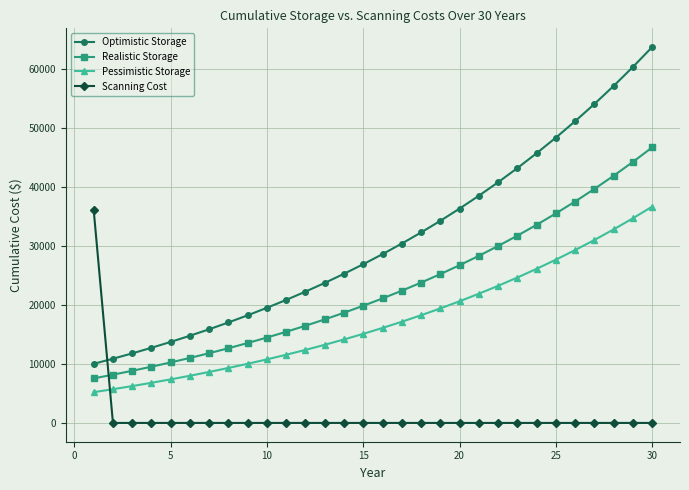

Which series has the largest total across all categories?

Optimistic Storage